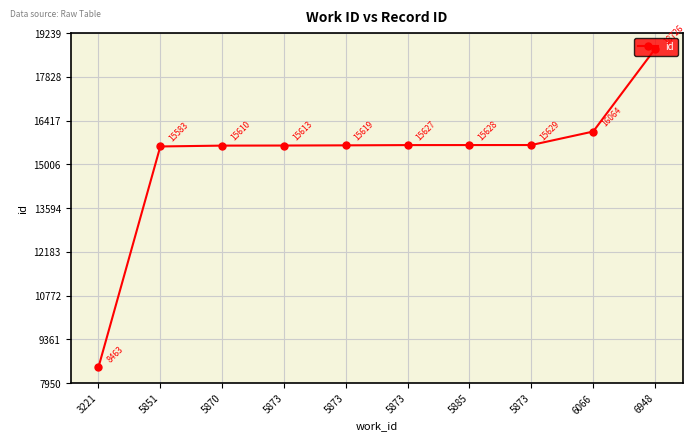

What is the approximate value at 5873?

15629